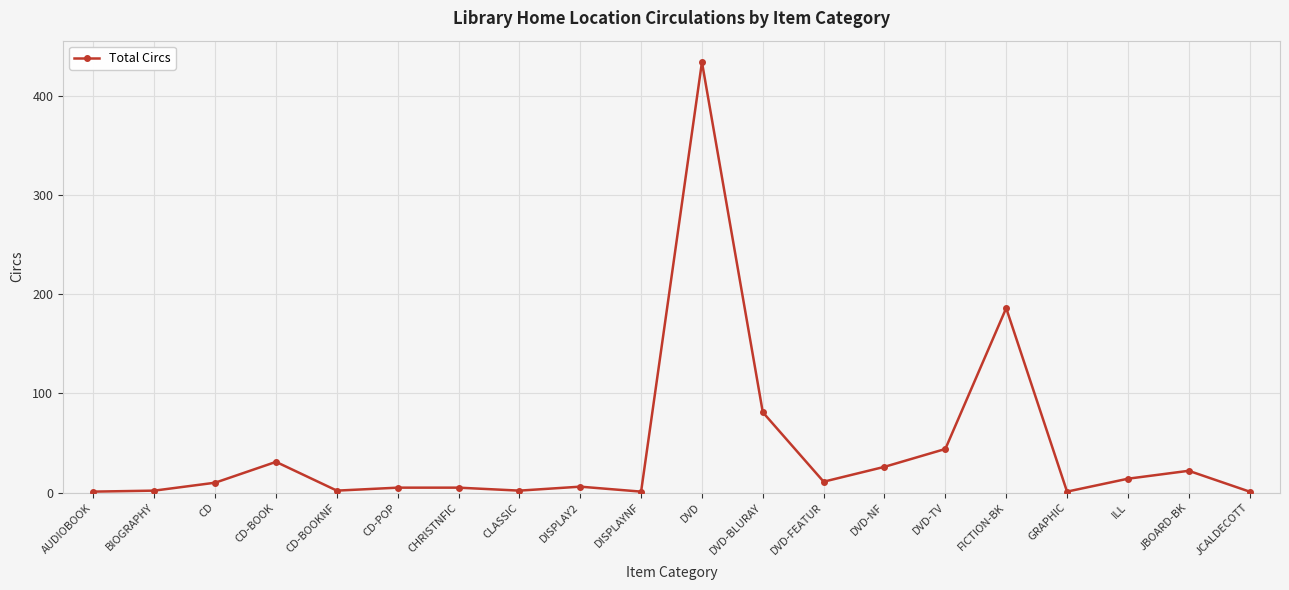

What is the difference between the second highest and minimum values?

185